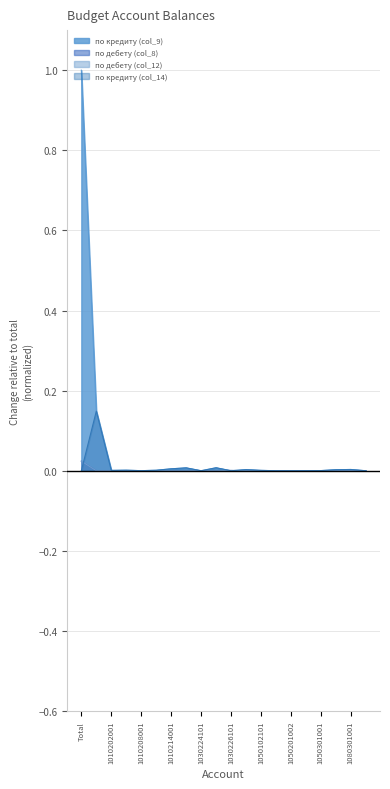

How many times do по кредиту (col_14) and по дебету (col_8) cross each other?

6